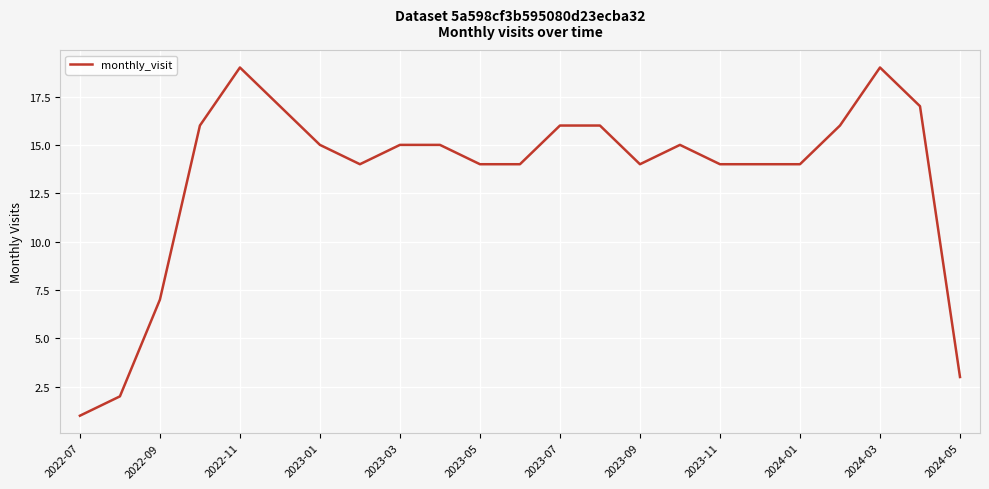

What is the difference between the maximum and minimum values?

18